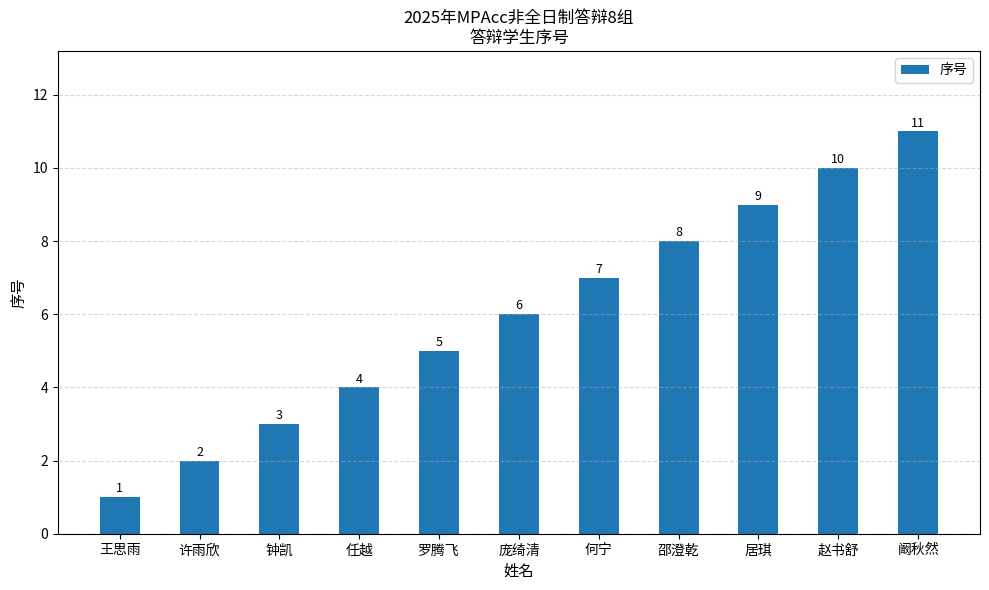

Between 王思雨 and 钟凯, which is larger?

钟凯